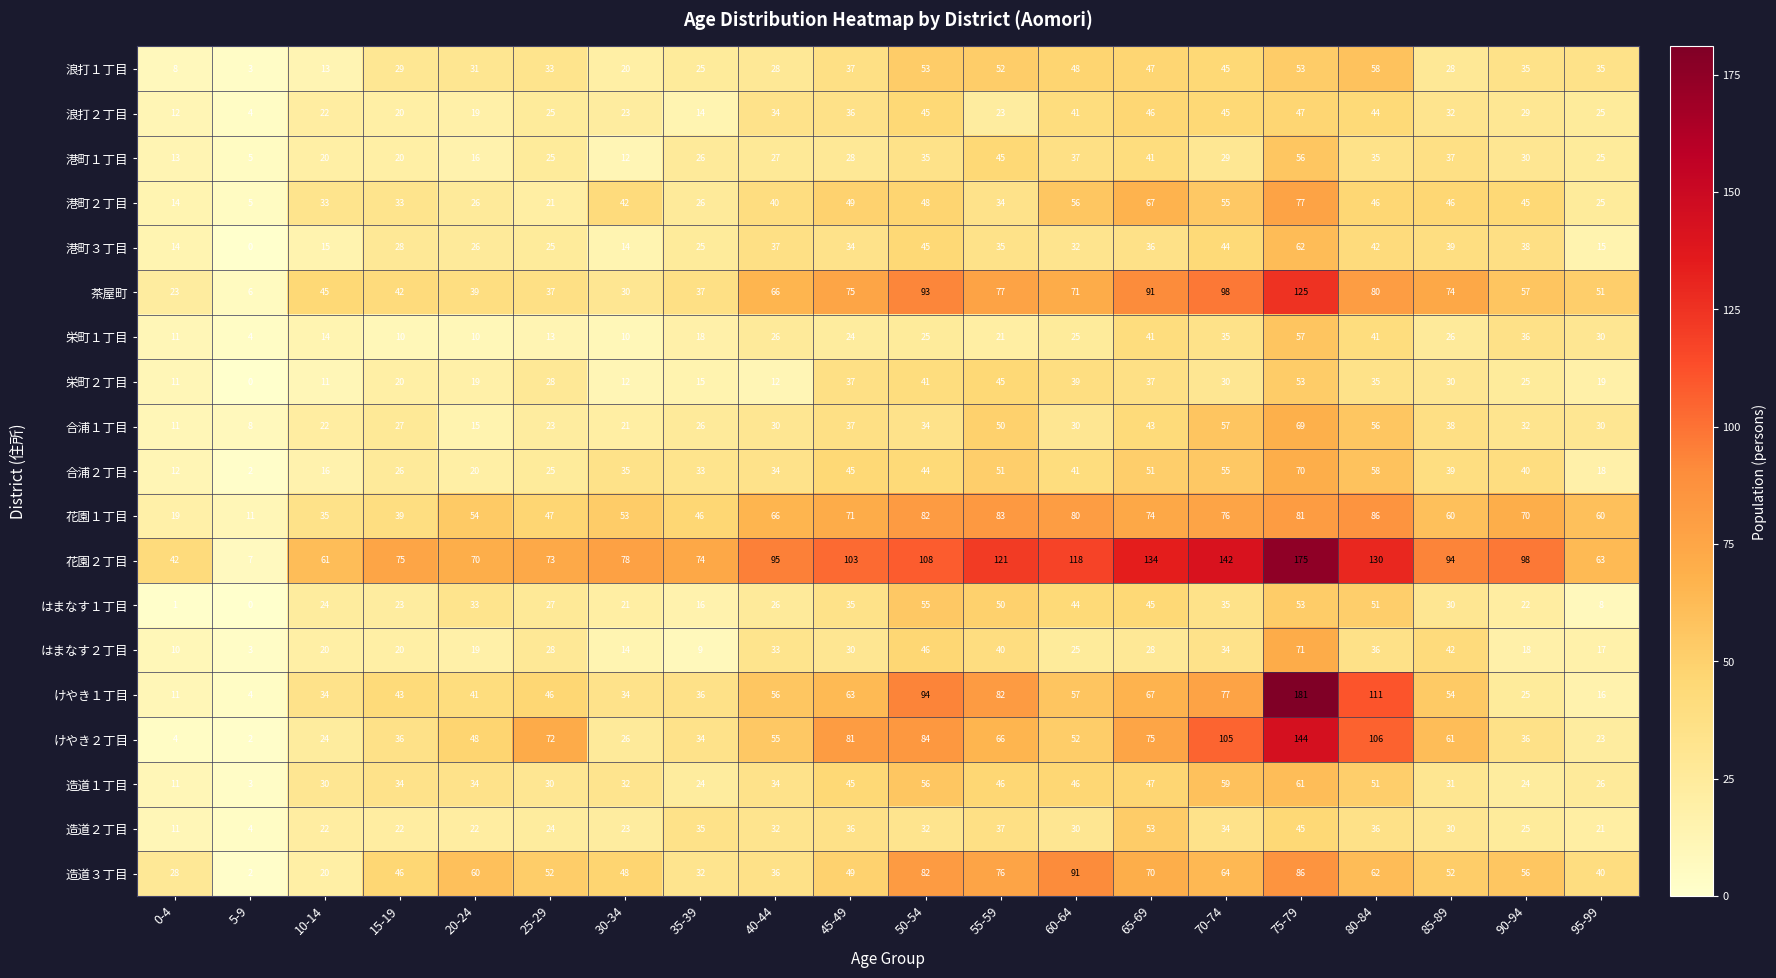

What is the greatest value displayed?

181